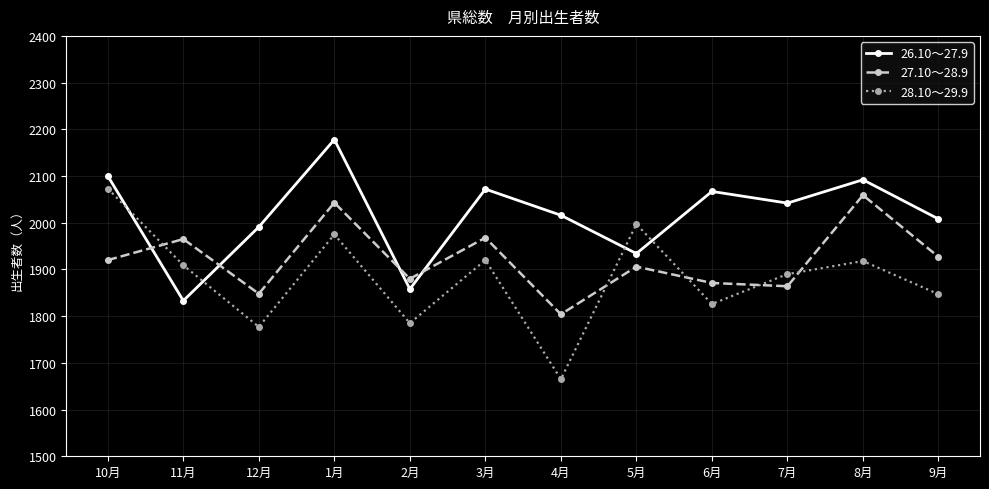

True or false: 28.10～29.9 and 26.10～27.9 intersect in this chart.

True